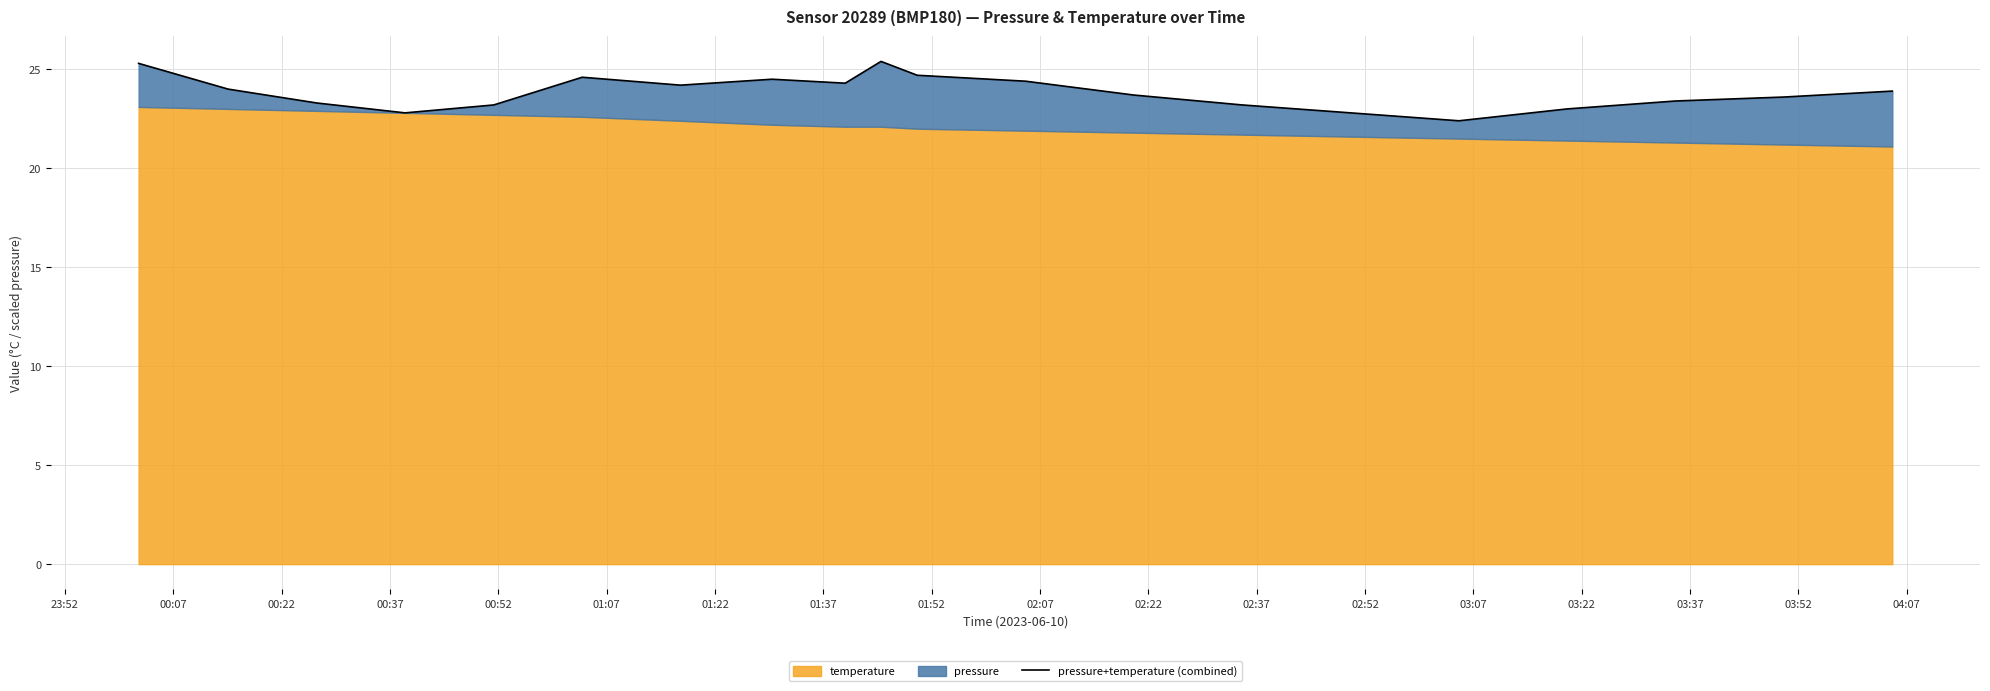

How many lines are shown in the chart?

1